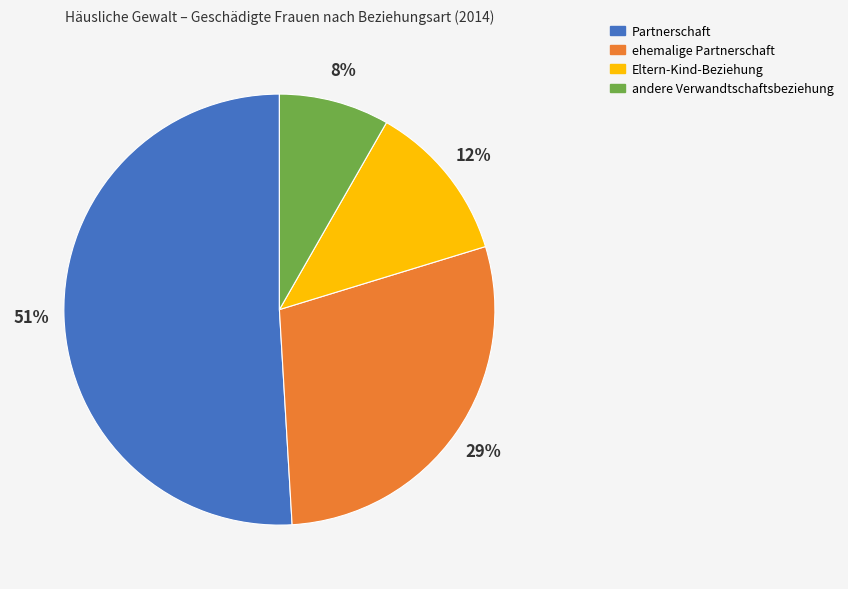

To the nearest percent, what percentage of the pie is ehemalige Partnerschaft?

29%